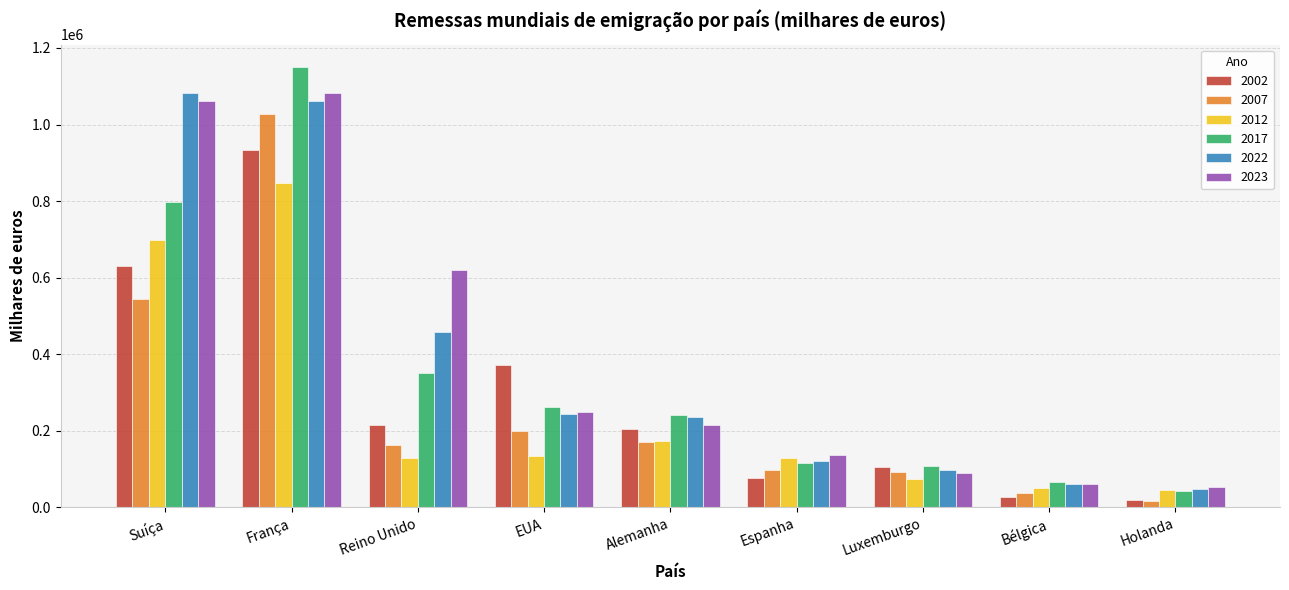

Is it true that 2022 equals 245020 at EUA?

True